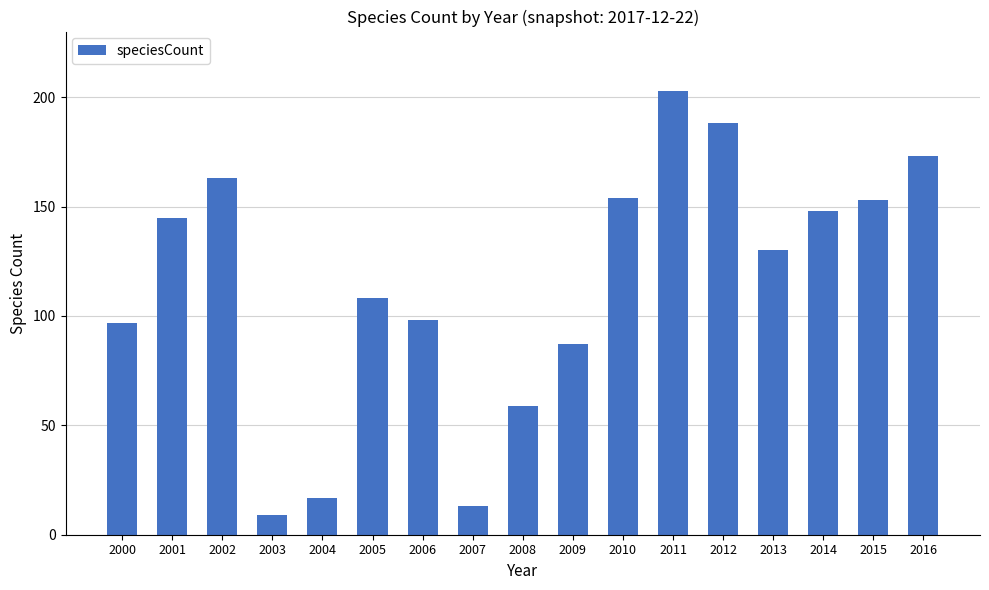

Reading left to right, list all the values displayed in this chart.

2000=97	2001=145	2002=163	2003=9	2004=17	2005=108	2006=98	2007=13	2008=59	2009=87	2010=154	2011=203	2012=188	2013=130	2014=148	2015=153	2016=173